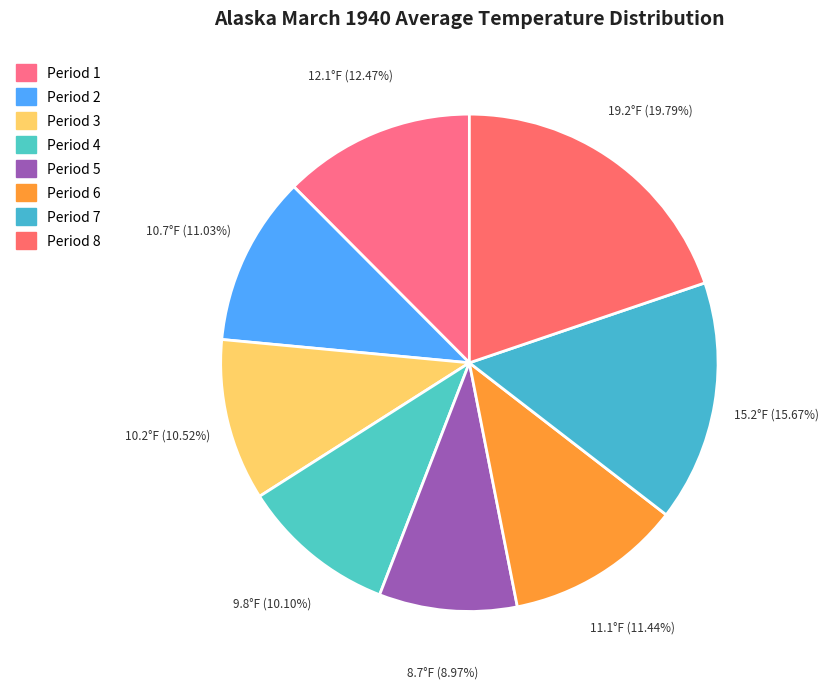

The Period 4 slice represents 1% of the pie. True or false?

False